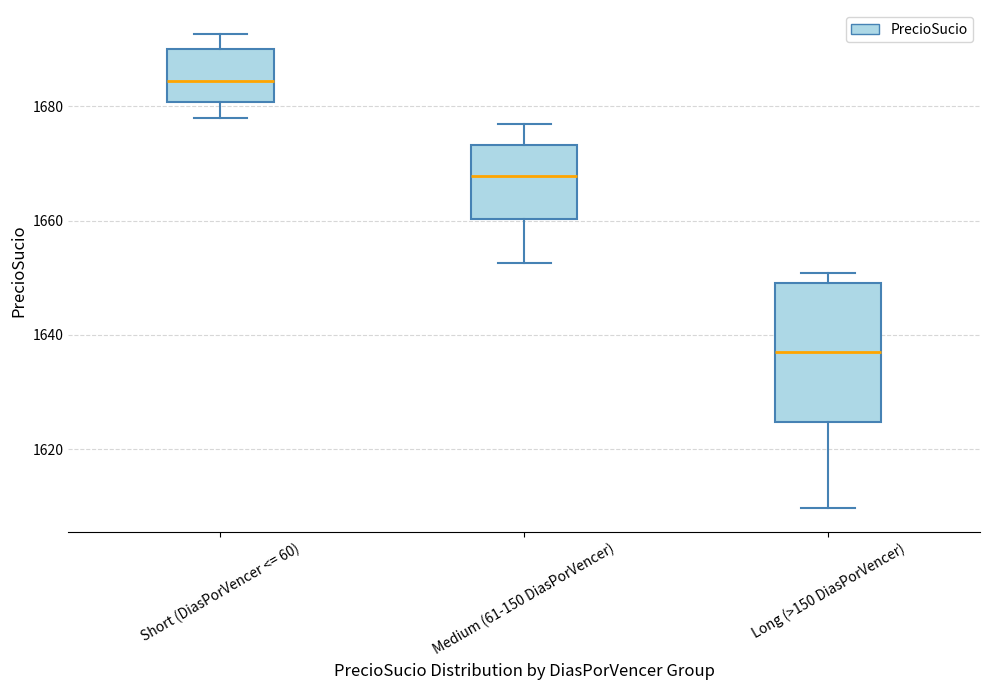

Reading left to right, transcribe this box plot: for each box, give where its median line is, the range the box spans, and where its two whiskers end, as read against the y-axis. The values are not printed on the chart, so give them approximately, as read against the axis.

Short (DiasPorVencer <= 60): median 1684, box 1680 to 1690, whiskers 1678 to 1692
Medium (61-150 DiasPorVencer): median 1668, box 1660 to 1674, whiskers 1652 to 1676
Long (>150 DiasPorVencer): median 1636, box 1624 to 1650, whiskers 1610 to 1650 (just above the box's upper edge)